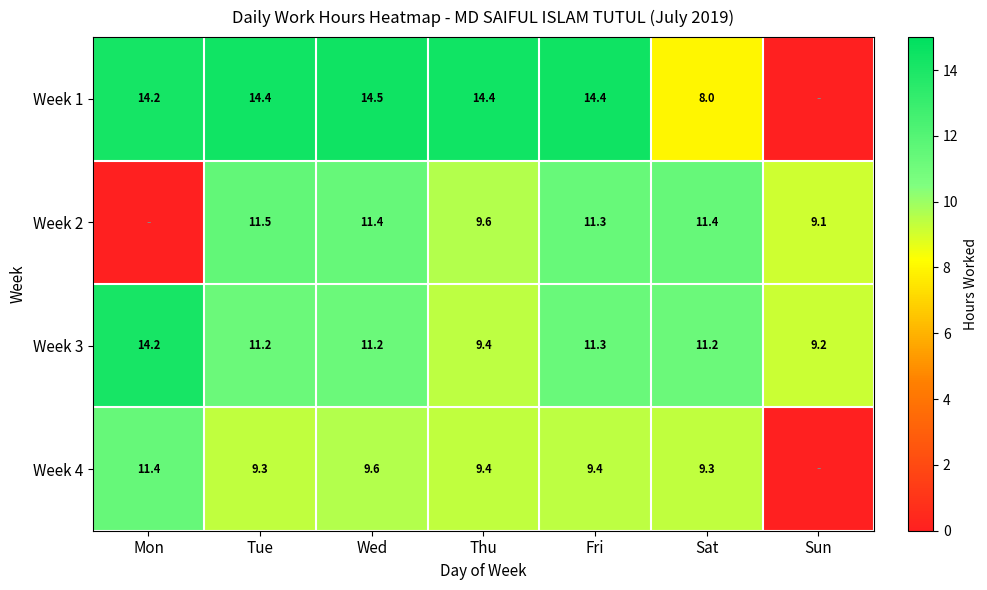

How many distinct data groups are displayed?

4